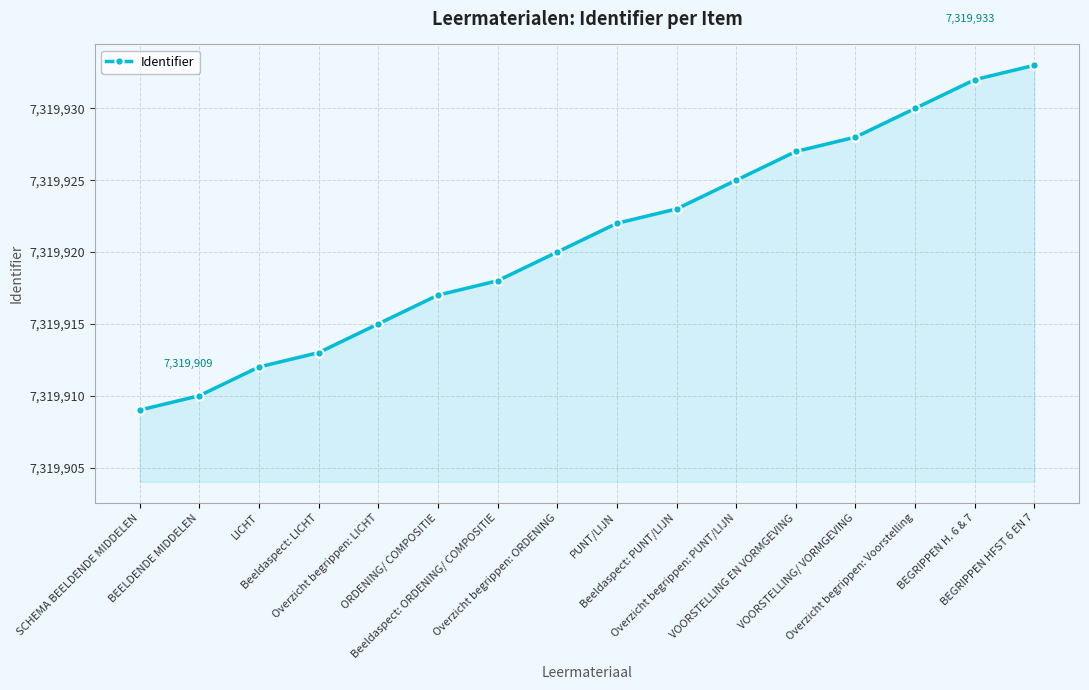

Which category has the lowest value across all series?

SCHEMA BEELDENDE MIDDELEN